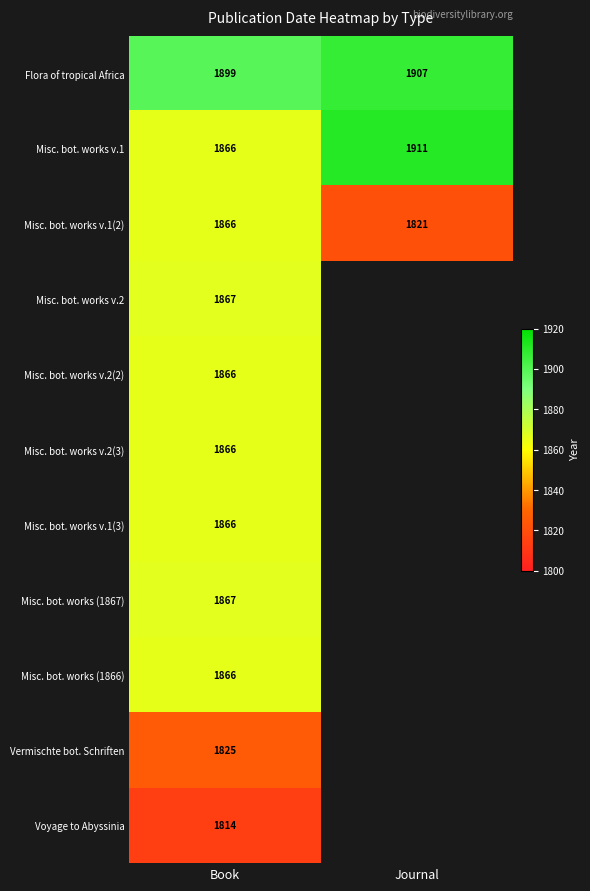

True or false: Flora of tropical Africa has a value of 1907 at Journal.

True